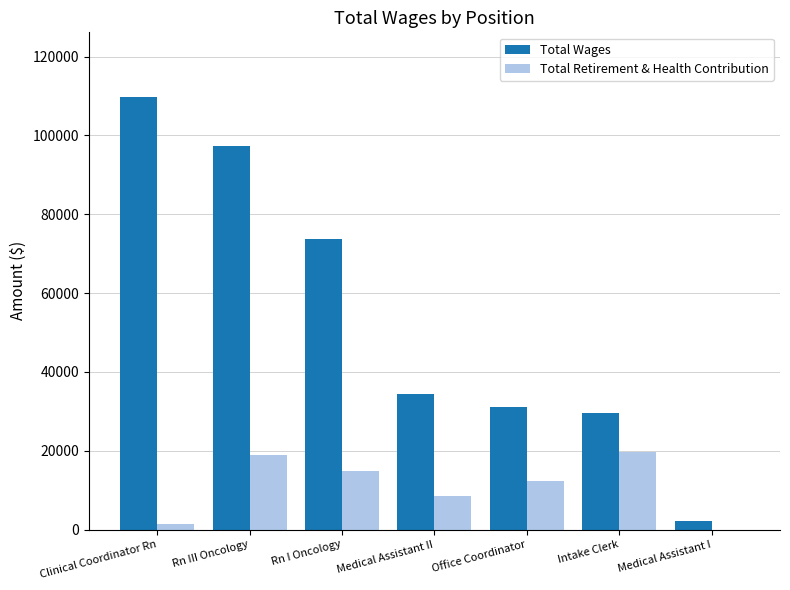

Reading left to right, transcribe all the data shown in this chart.

Total Wages: 109690	97336	73673	34388	31156	29651	2211
Total Retirement & Health Contribution: 1422	18915	14810	8630	12375	19759	0